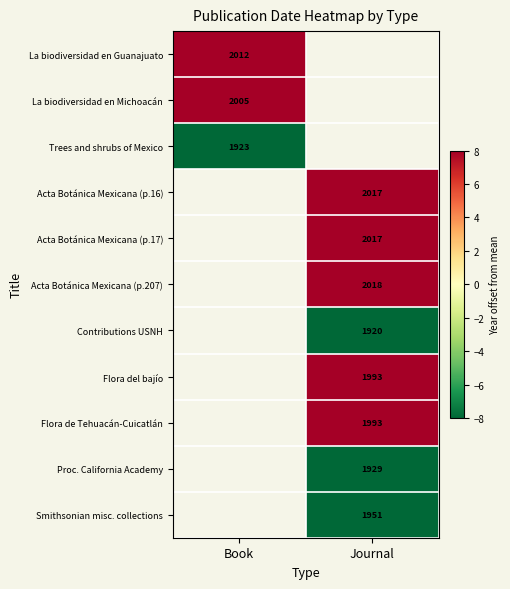

Is it true that Acta Botánica Mexicana (p.16) equals 1272 at Journal?

False